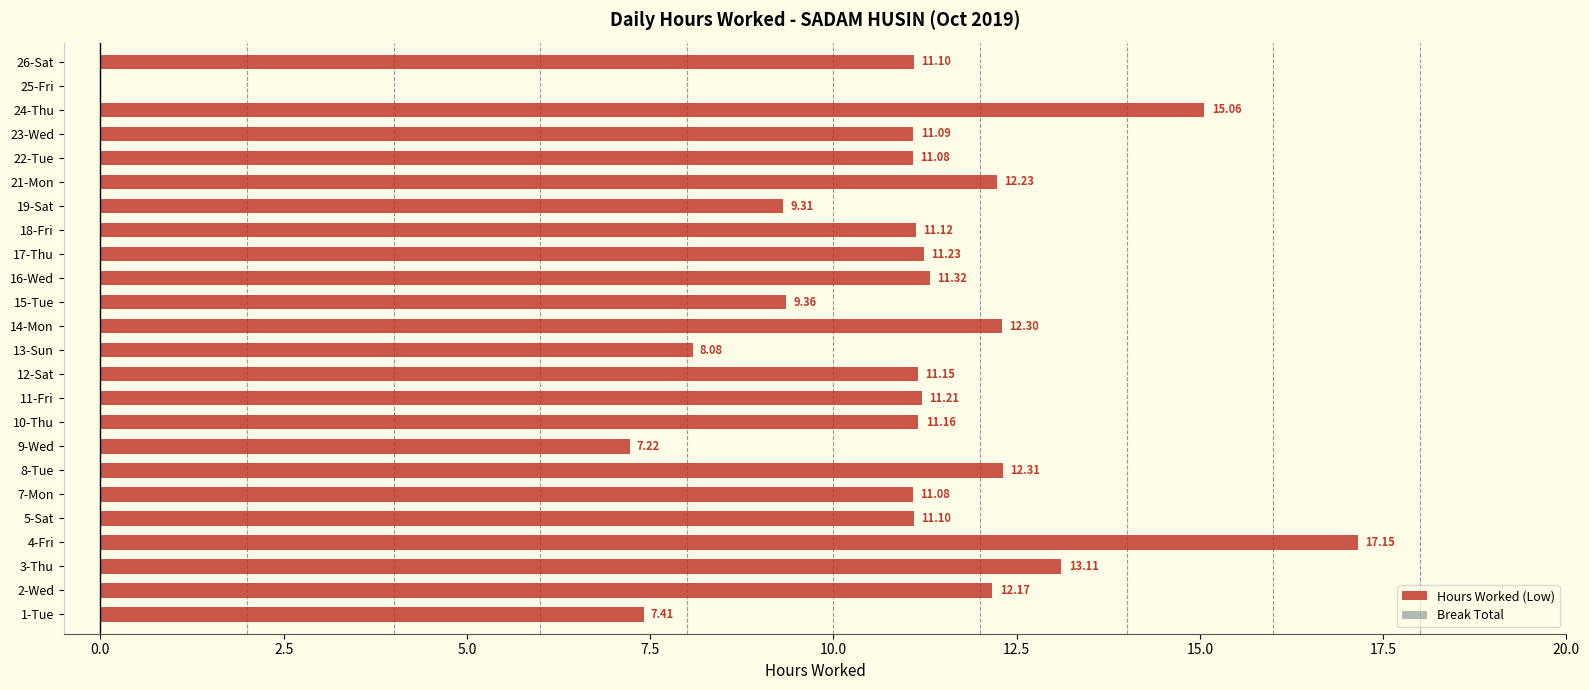

Between 22-Tue and 26-Sat, which is larger?

26-Sat